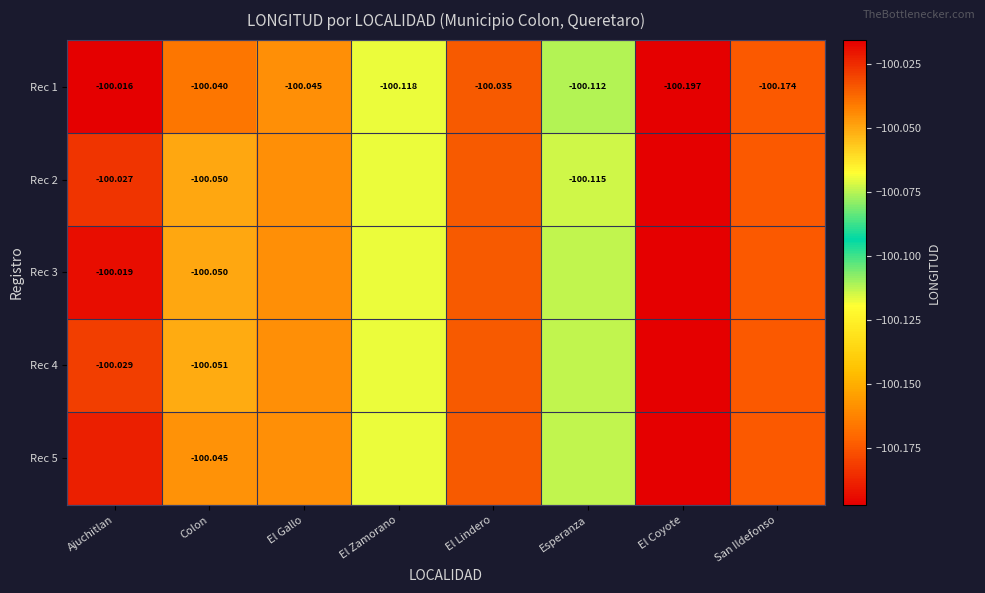

At which category does the chart reach its minimum across all series?

El Coyote